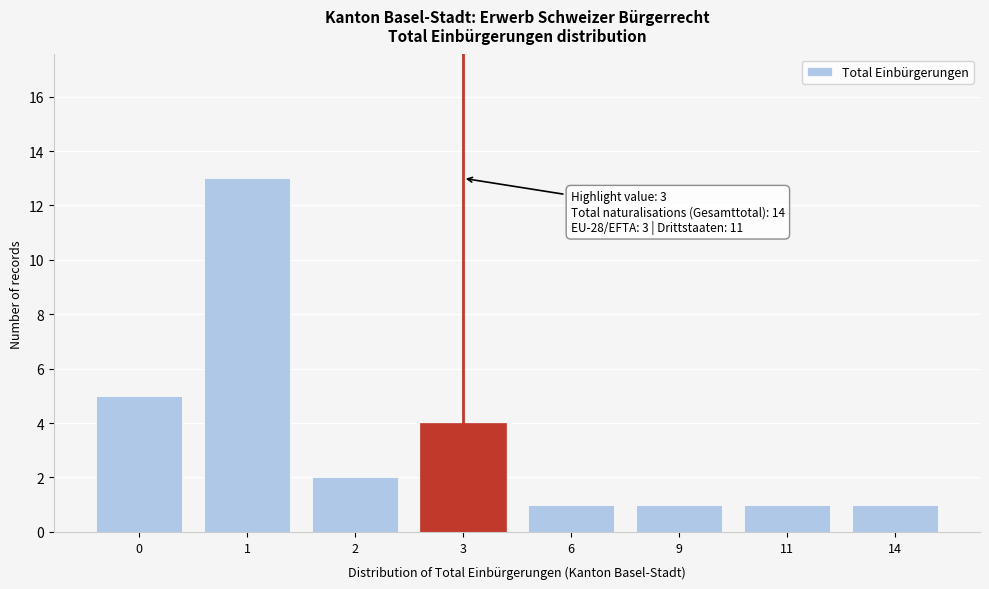

Reading right to left, transcribe all the data shown in this chart.

1	1	1	1	4	2	13	5